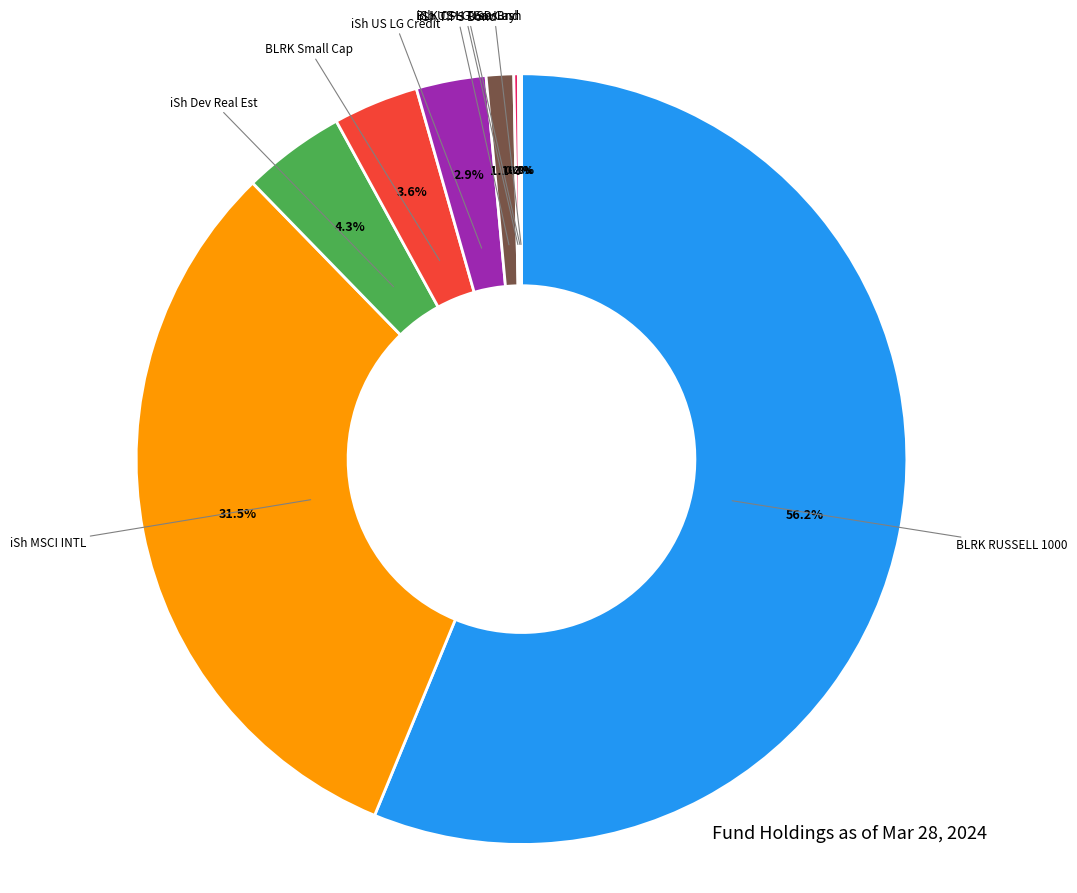

Does any single category account for the majority?

Yes